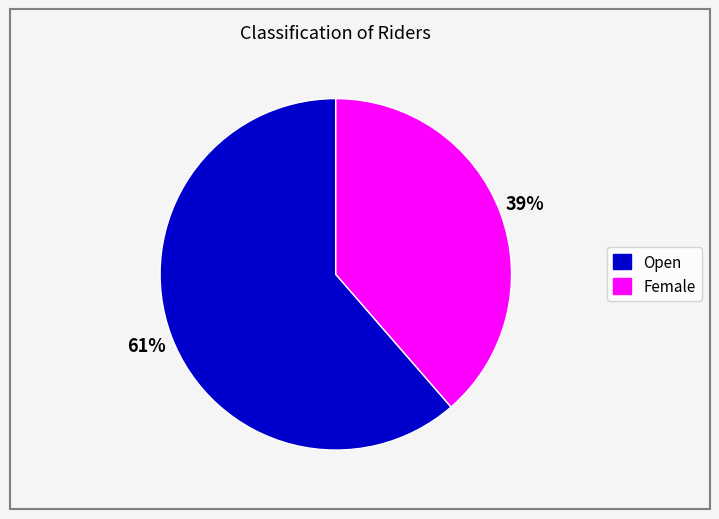

Is the sum of Open and Female greater than half?

Yes